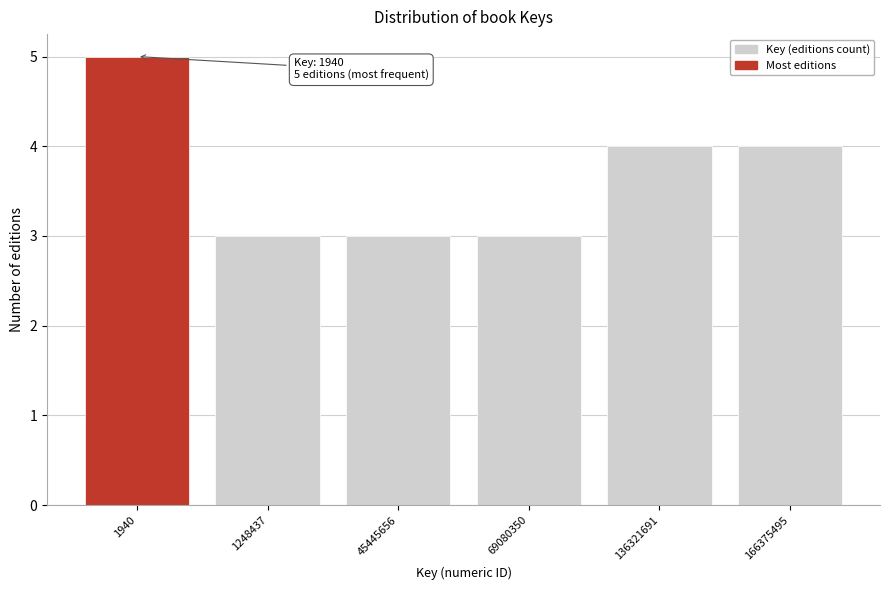

Reading left to right, extract all data points from this chart.

5	3	3	3	4	4